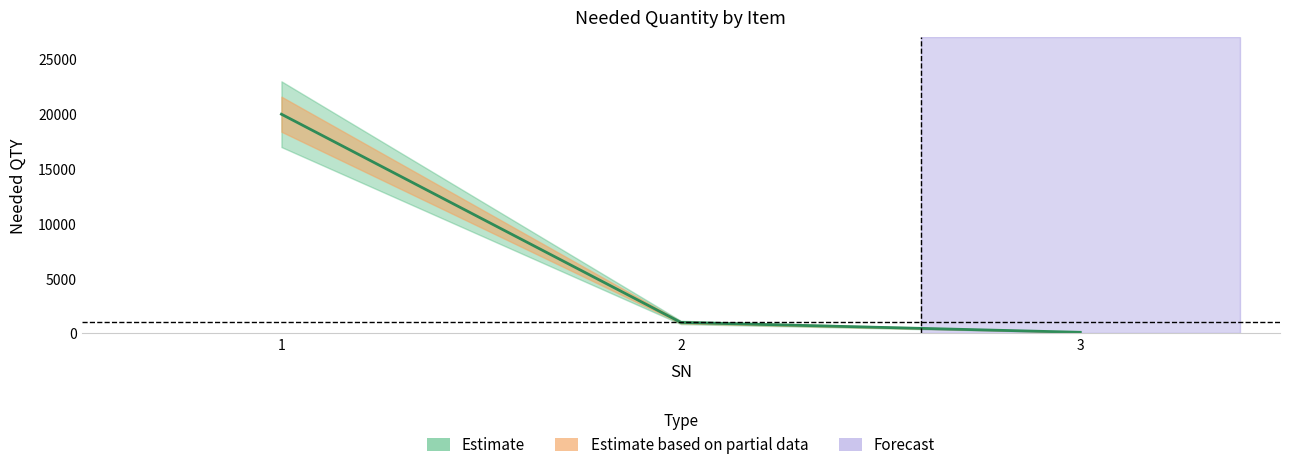

What is the sum of the values at 3 and 1?

20100